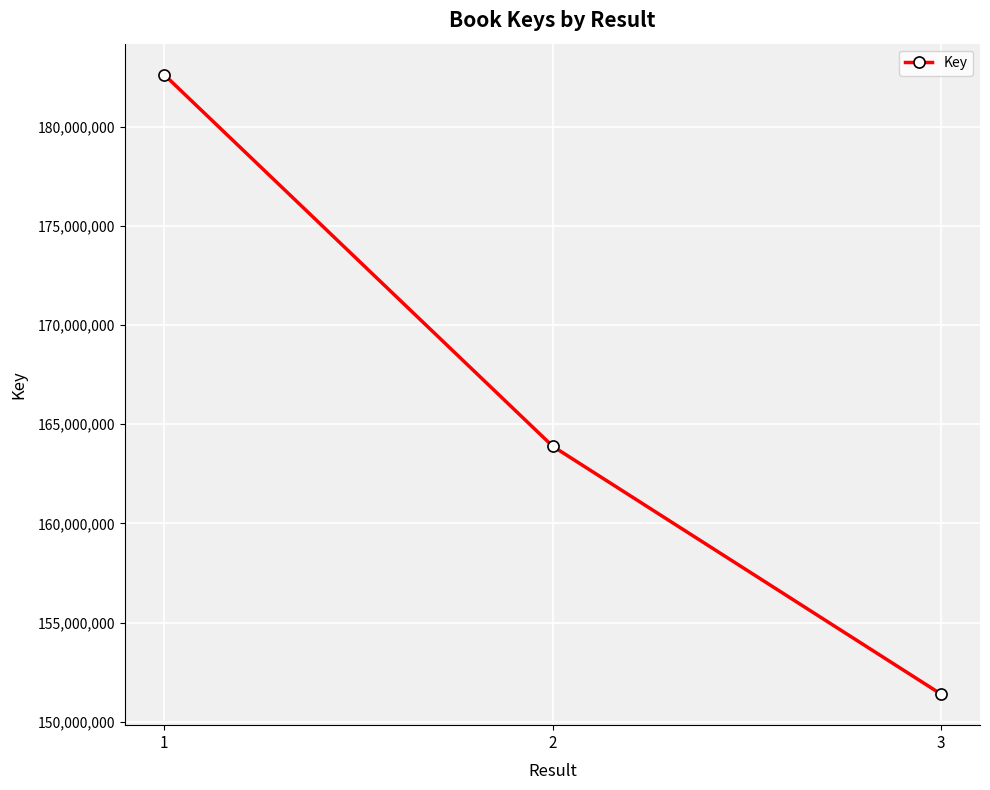

Reading right to left, what are all the values shown in this chart?

151390642	163893230	182628950